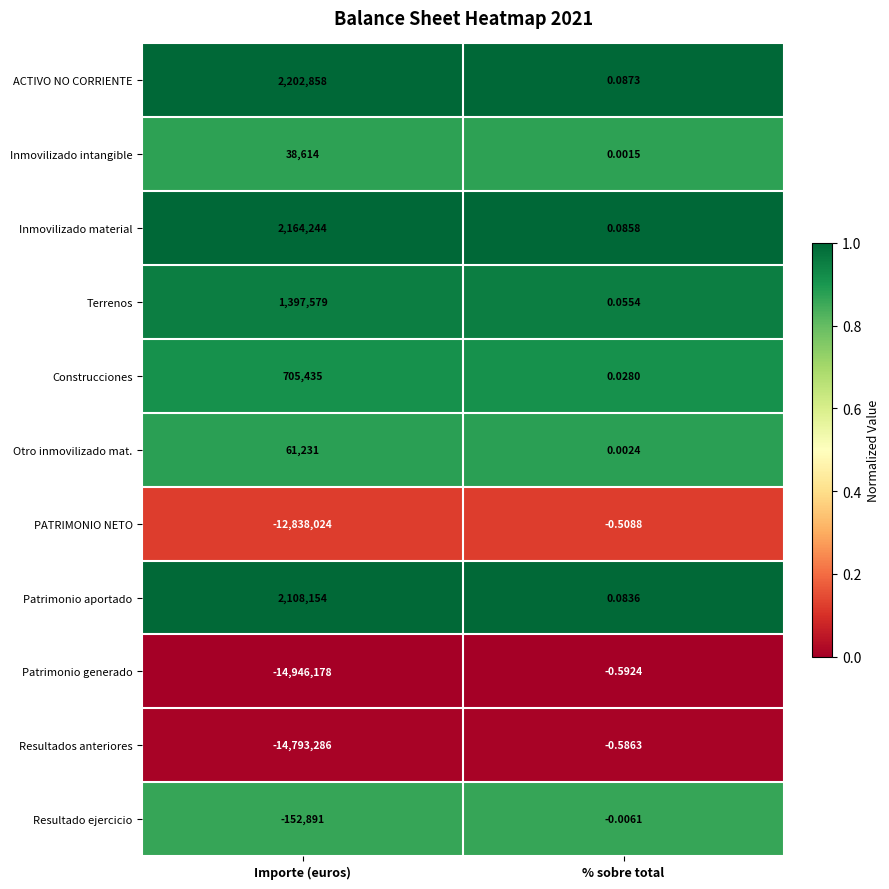

Which series has the largest total across all categories?

ACTIVO NO CORRIENTE